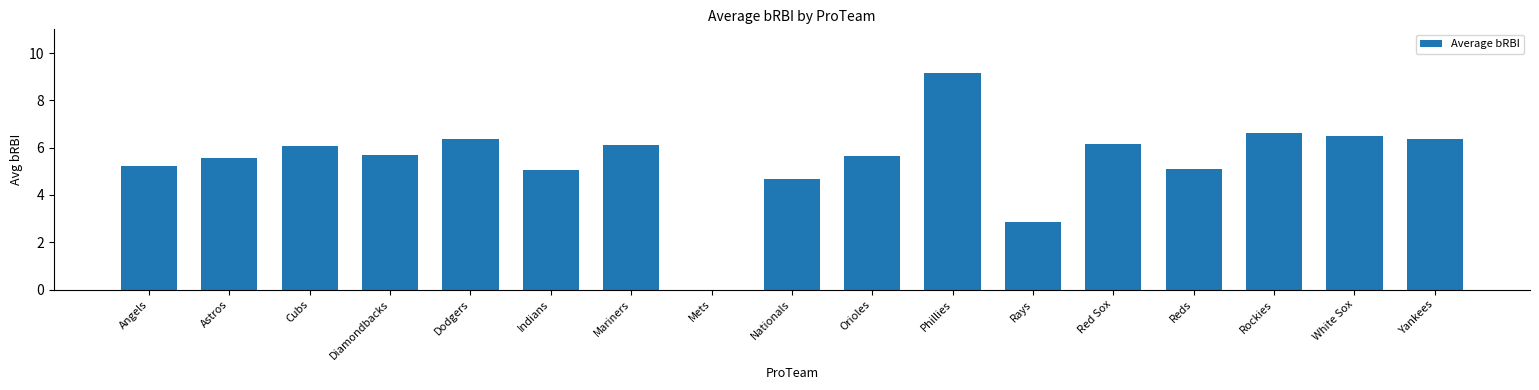

What is the sum of the values at Cubs and Mariners?

12.2